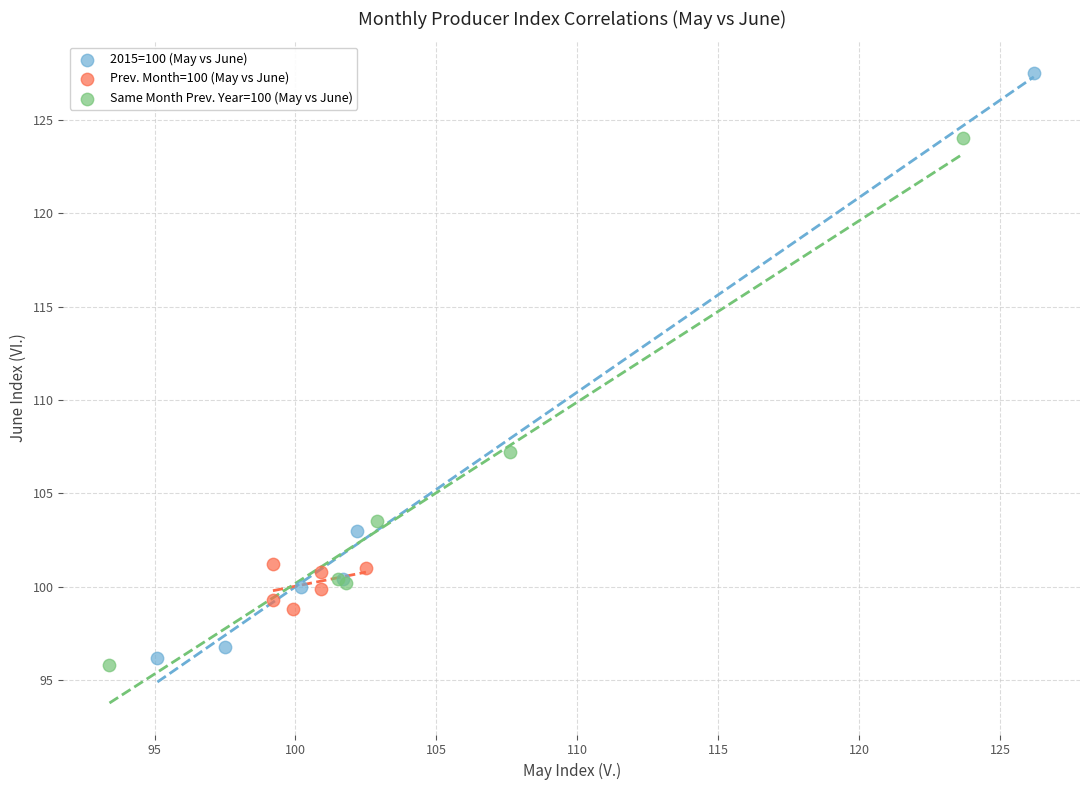

Which series has the largest Y range (max minus min)?

2015=100 (May vs June)